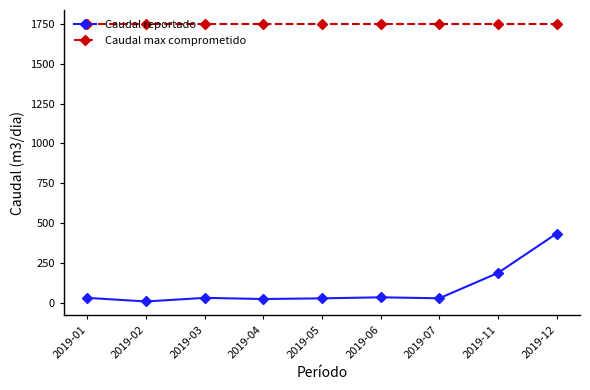

True or false: Caudal max comprometido and Caudal reportado intersect in this chart.

False